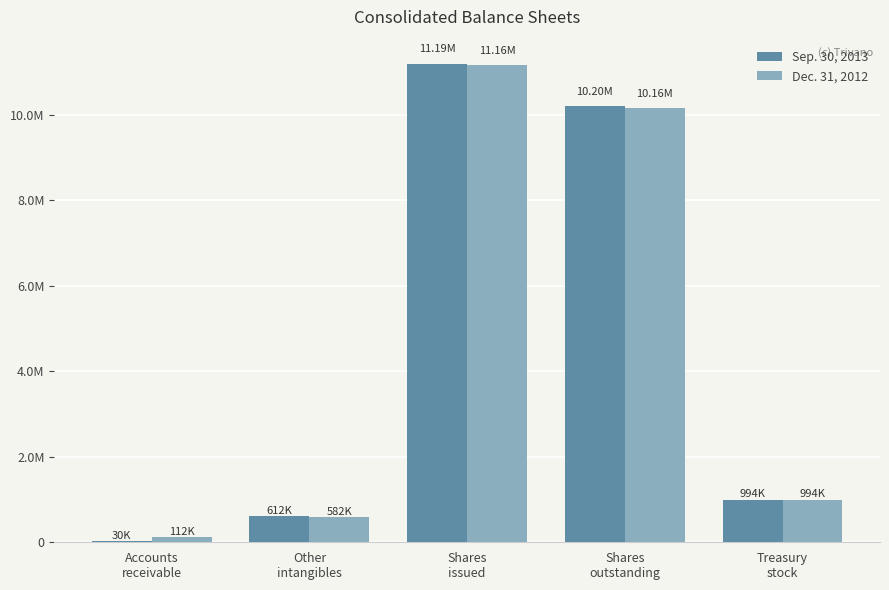

What is the minimum value for Sep. 30, 2013?

30000